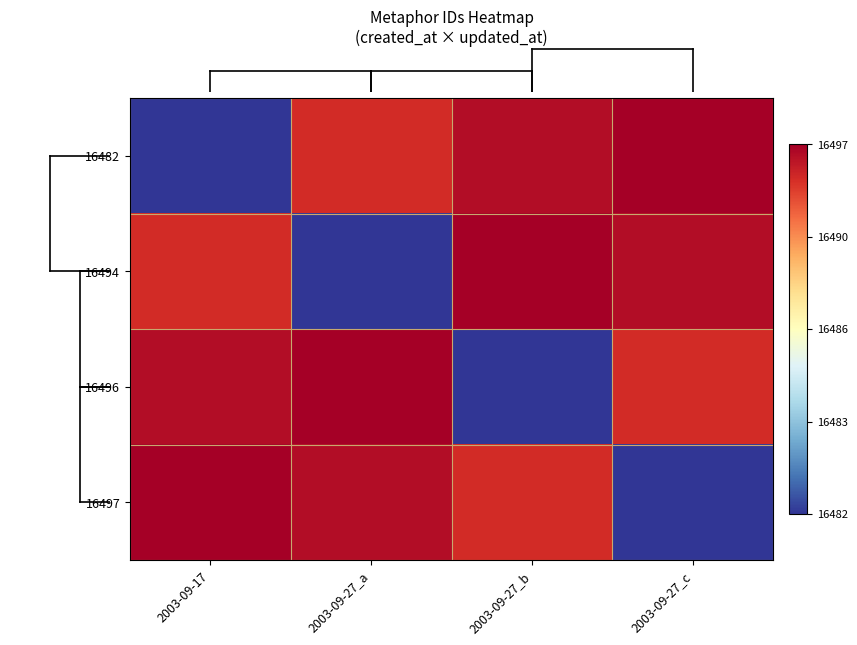

How many series are shown in this chart?

4